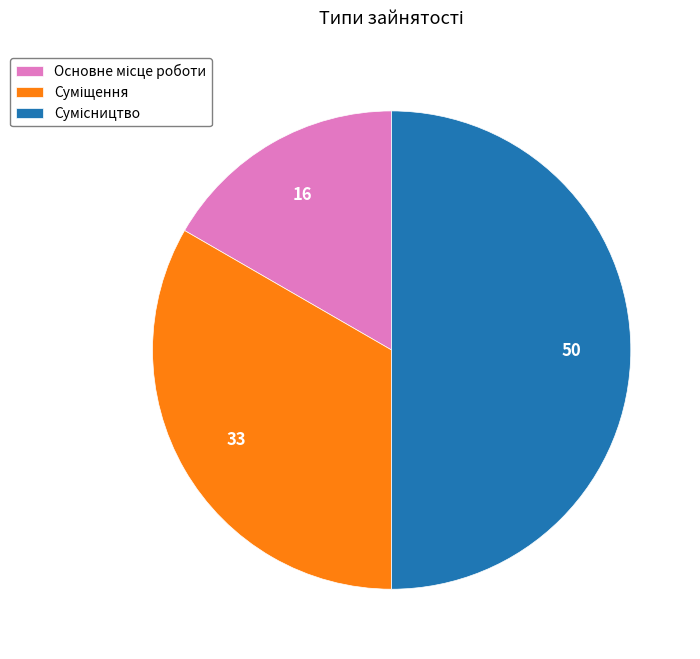

To the nearest percent, what is the difference between the Суміщення and Сумісництво slice percentages?

17%